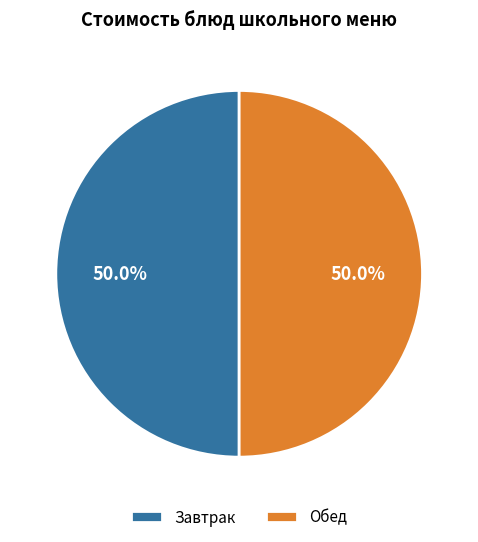

What portion of the pie excludes Обед?

50.0%